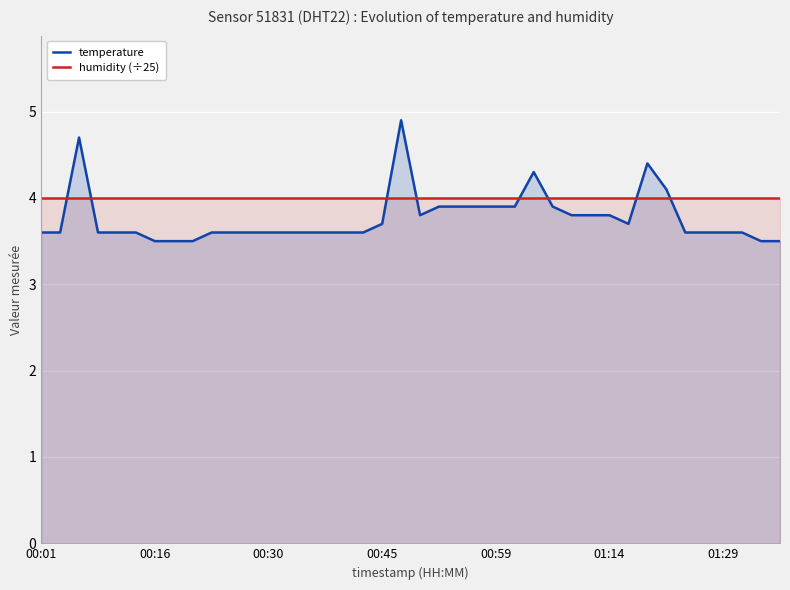

What is the total value across all series at 33?

8.1